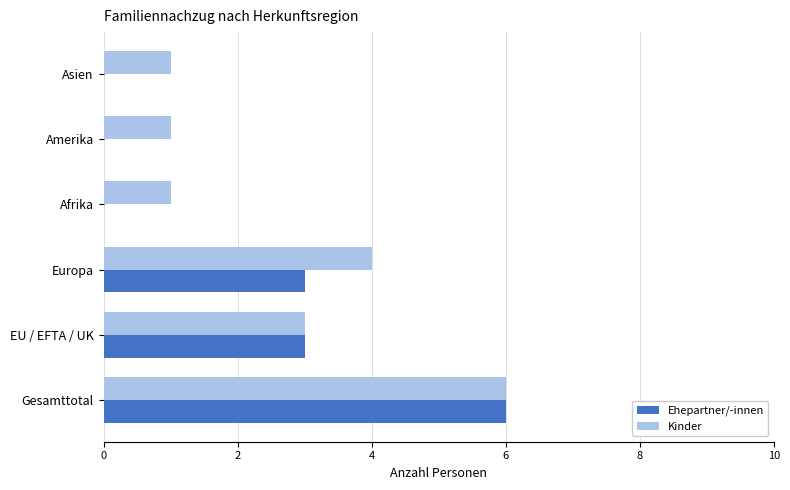

How many data points does each series have?

6